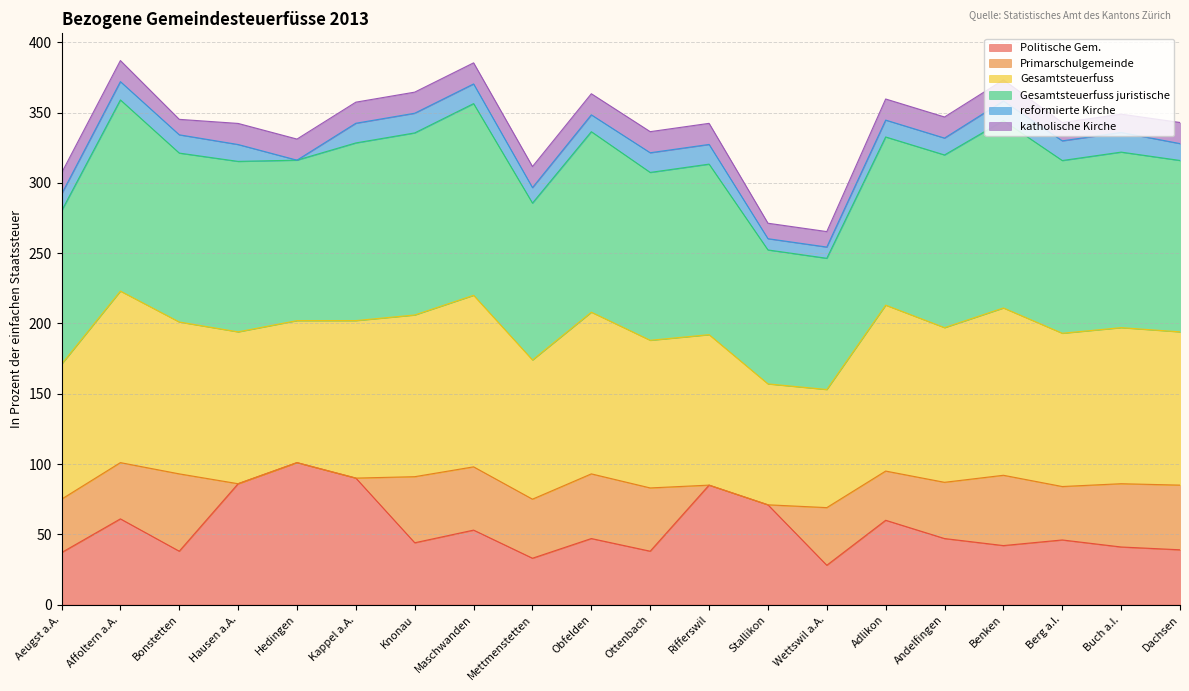

True or false: Politische Gem. has a value of 37.0 at Aeugst a.A..

True